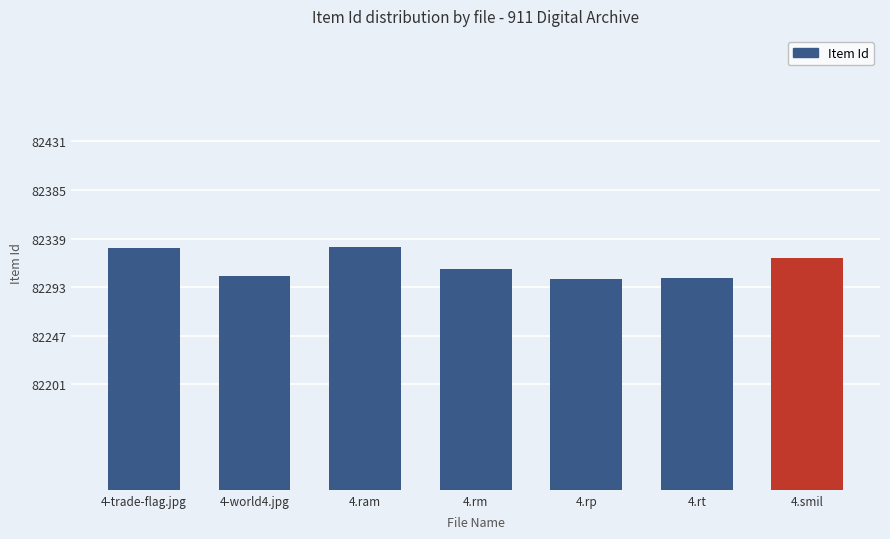

What is the difference between the maximum and minimum values?

30